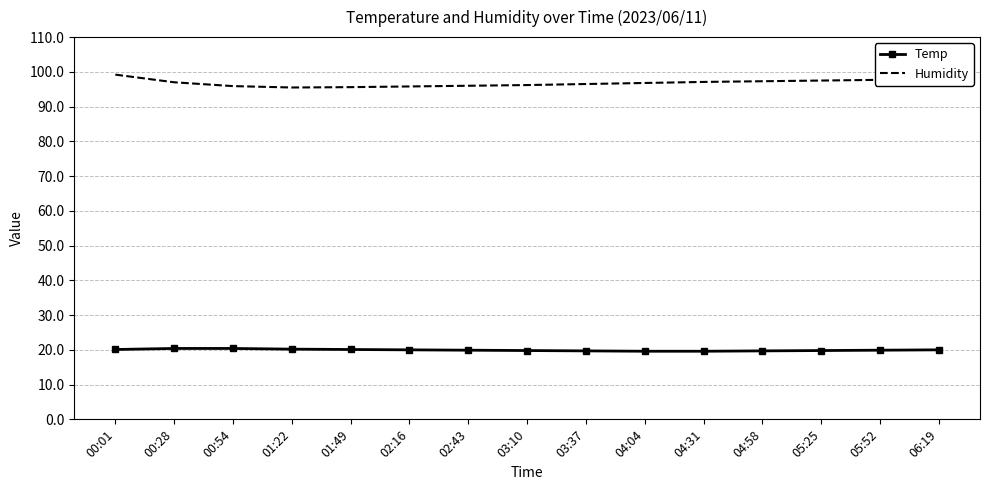

List the series in order of their peak value, lowest first.

Temp, Humidity